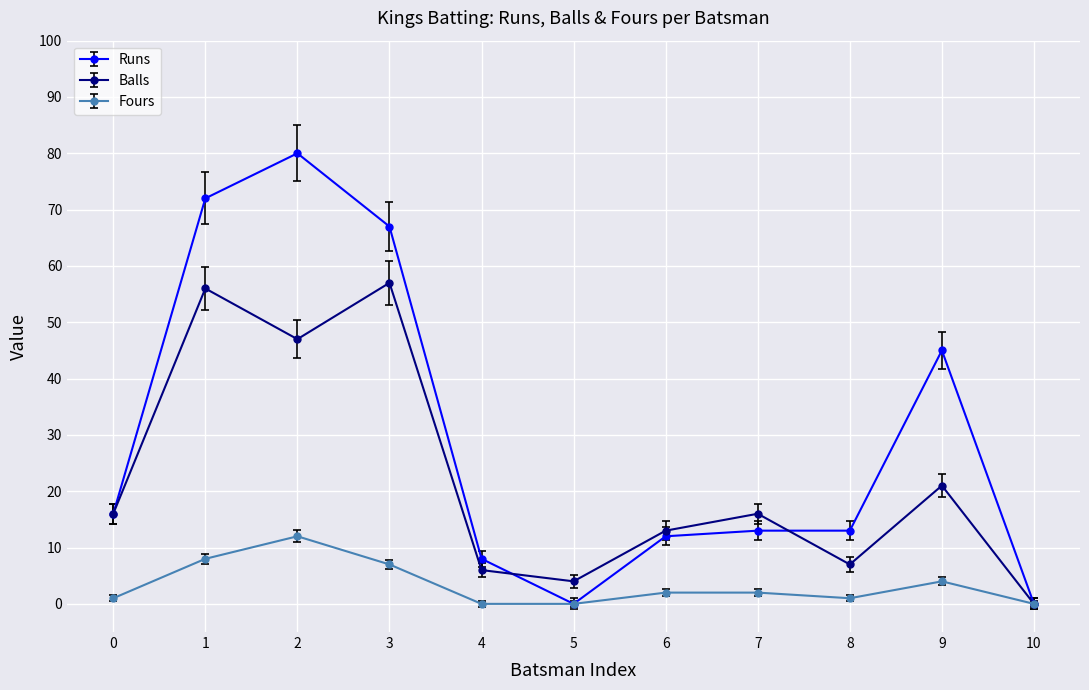

List the series in order of their overall mean, highest first.

Runs, Balls, Fours